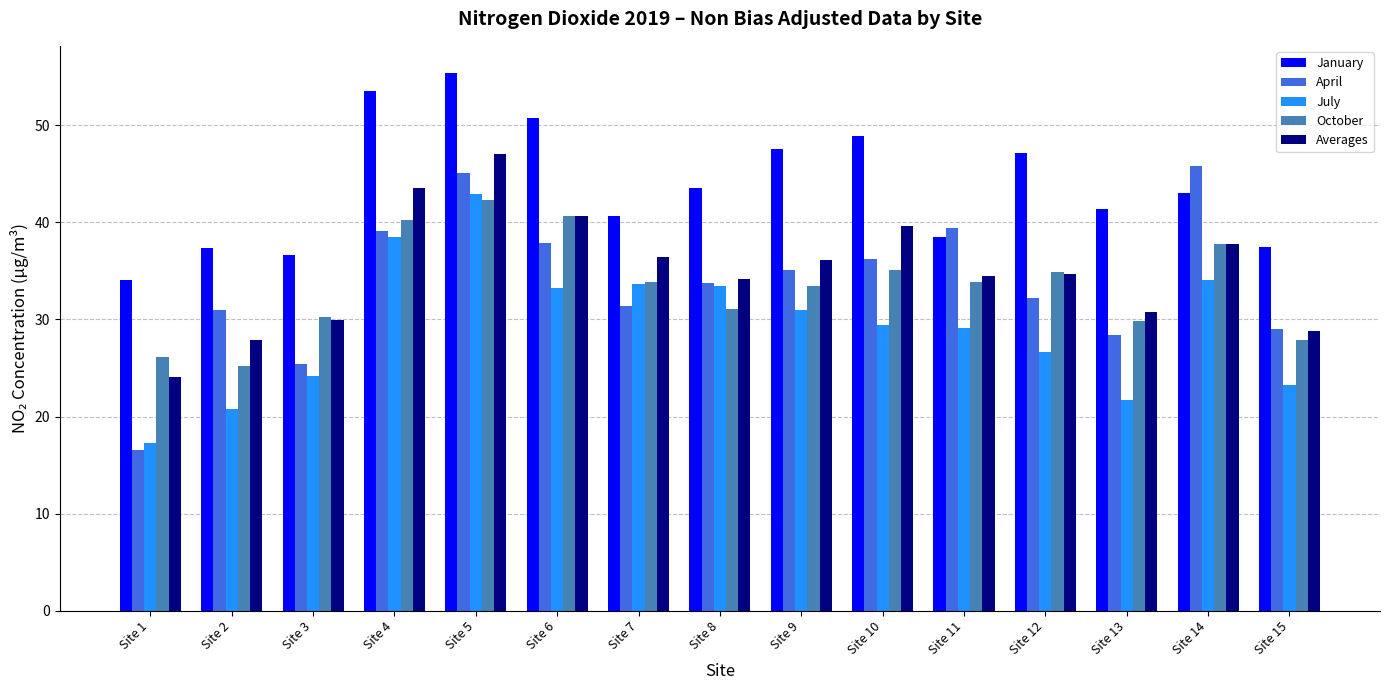

What is the spread (max minus min) of values at Site 13?

19.6